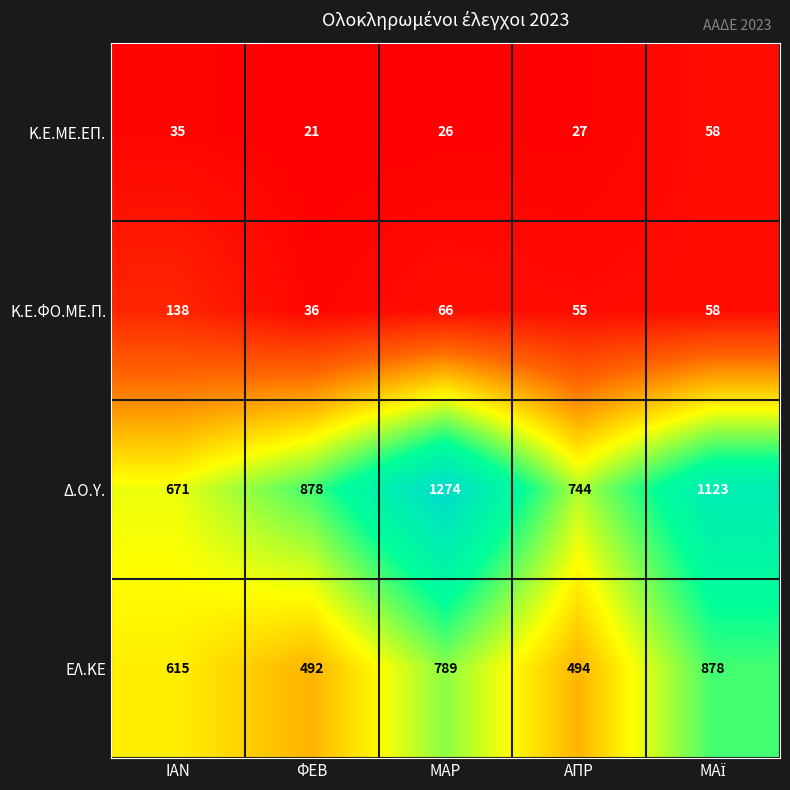

Reading right to left, extract all data points from this chart.

Κ.Ε.ΜΕ.ΕΠ.: 58	27	26	21	35
Κ.Ε.ΦΟ.ΜΕ.Π.: 58	55	66	36	138
Δ.Ο.Υ.: 1123	744	1274	878	671
ΕΛ.ΚΕ: 878	494	789	492	615